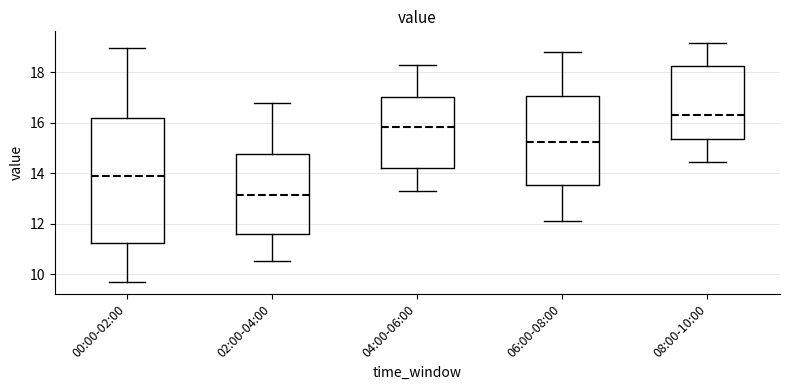

Where does the lower whisker of the box for 02:00-04:00 end on the y-axis? The values are not printed on the chart, so give them approximately, as read against the axis.

10.6